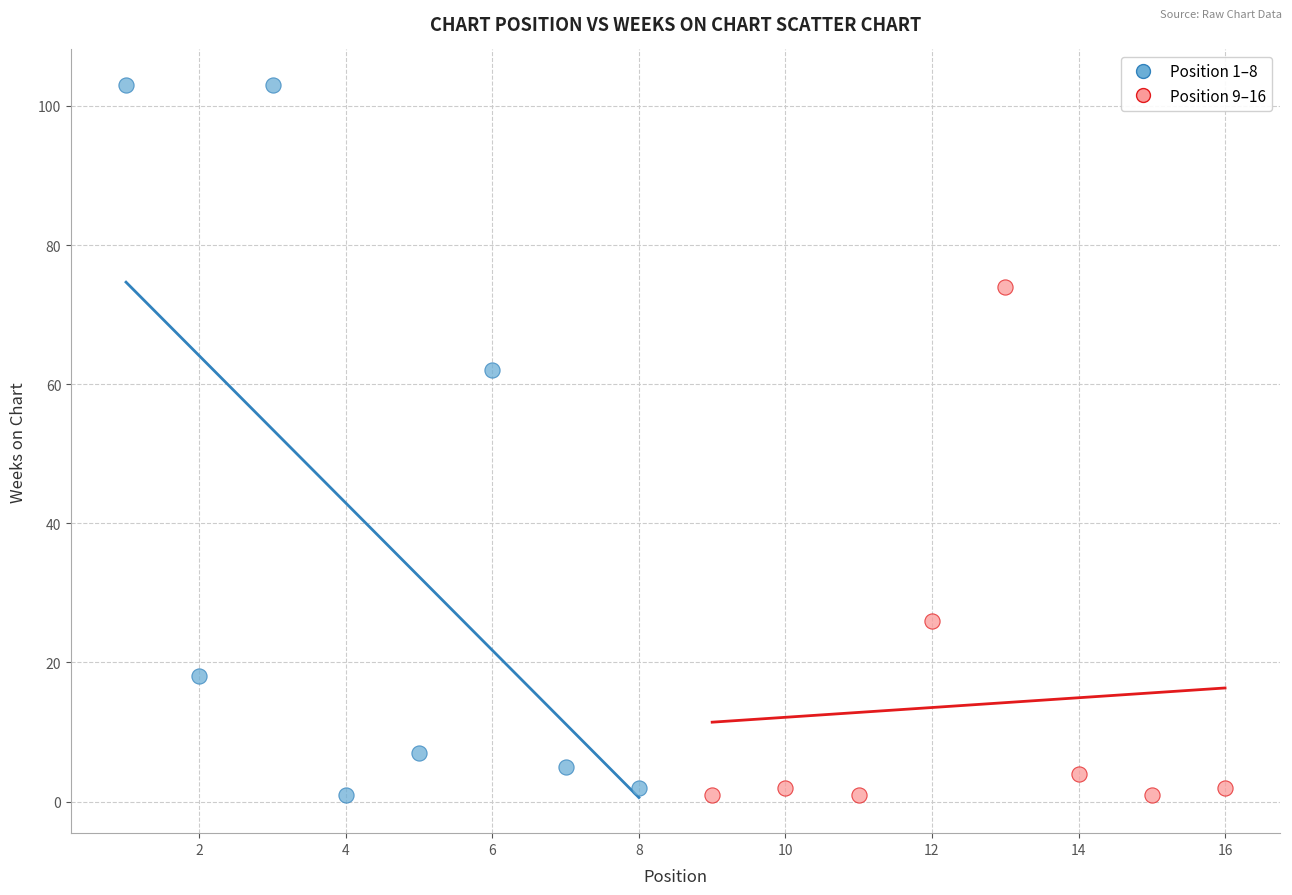

Which series reaches the maximum Y coordinate?

Position 1–8